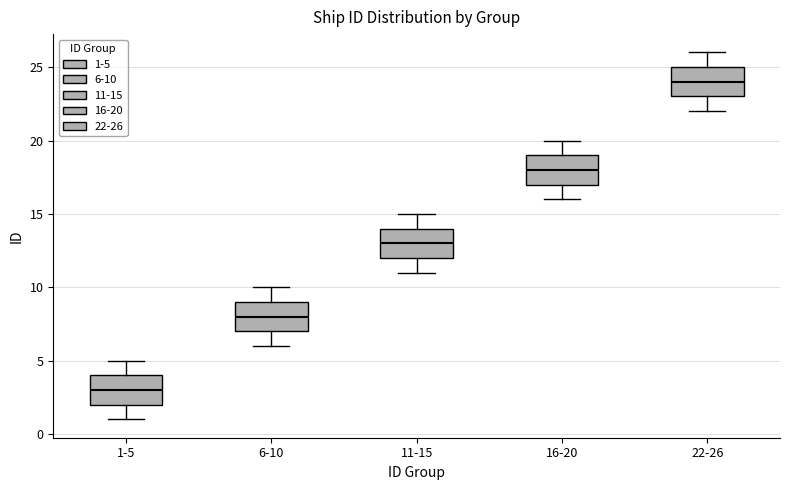

Where does the lower whisker of the box for 1-5 end on the y-axis? The values are not printed on the chart, so give them approximately, as read against the axis.

1